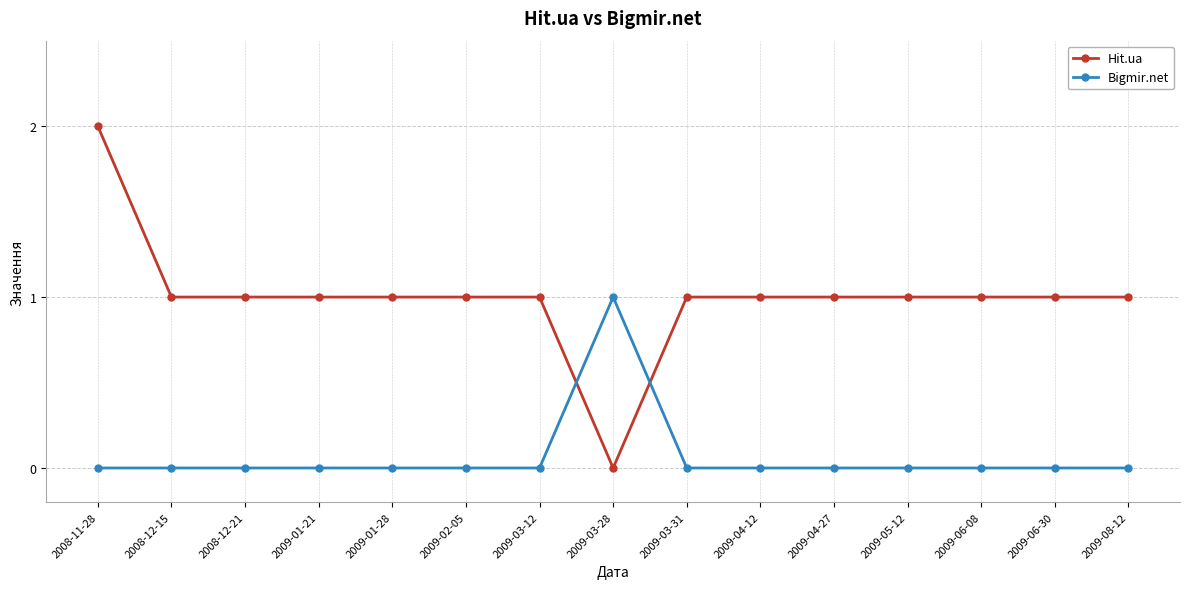

What is the spread (max minus min) of values at 2009-01-21?

1